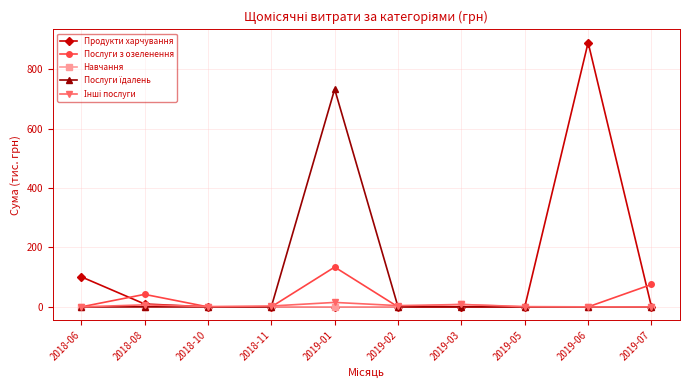

How many series are shown in this chart?

5